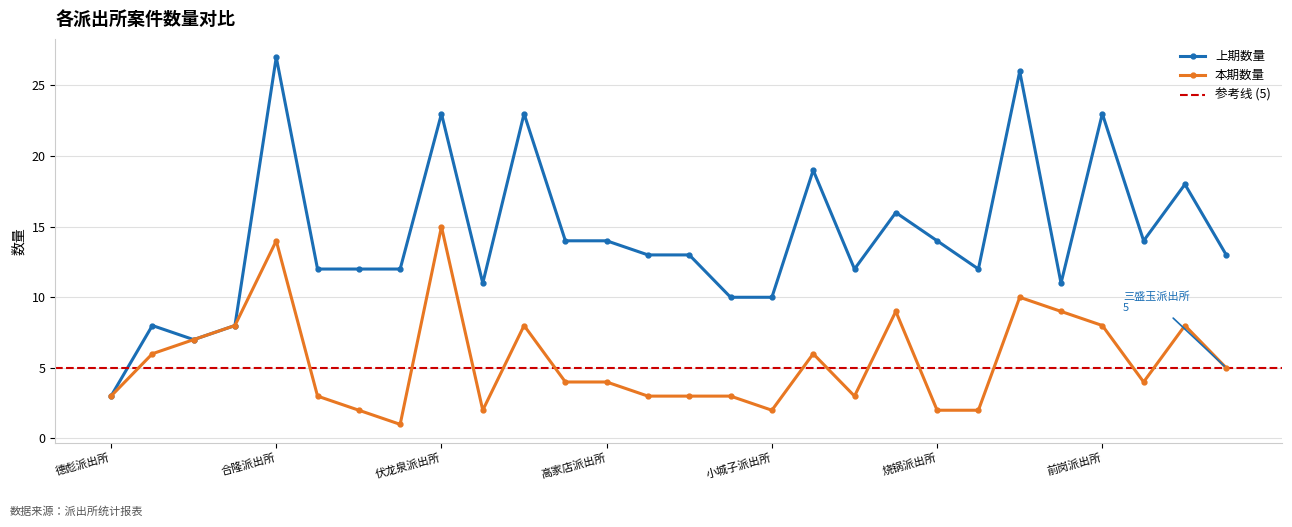

Where is the first local minimum for 上期数量?

宝塔派出所